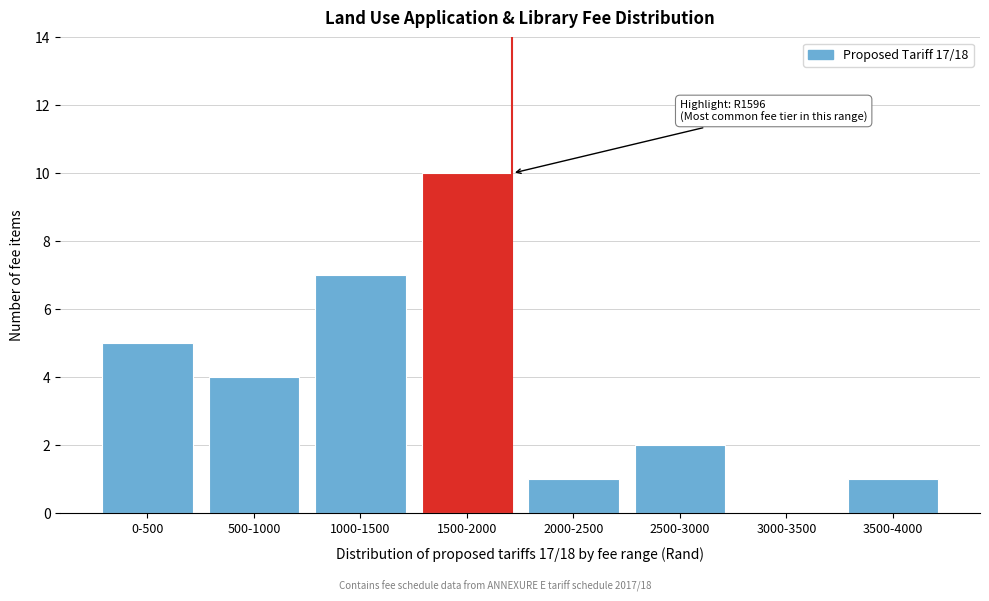

Reading left to right, extract all data points from this chart.

0-500=5	500-1000=4	1000-1500=7	1500-2000=10	2000-2500=1	2500-3000=2	3000-3500=0	3500-4000=1